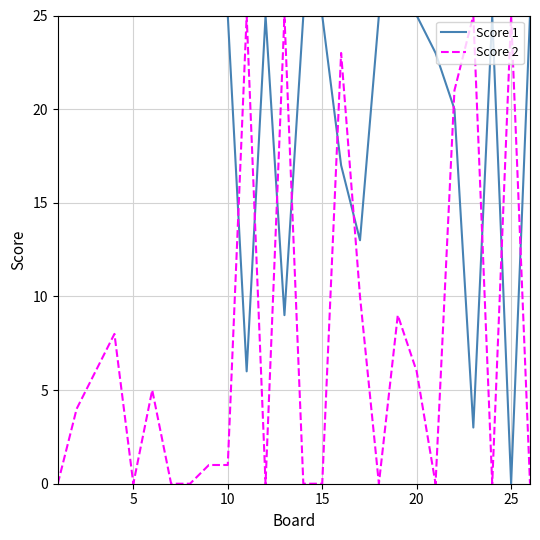

Which series ends up on top after the final intersection of Score 2 and Score 1?

Score 1